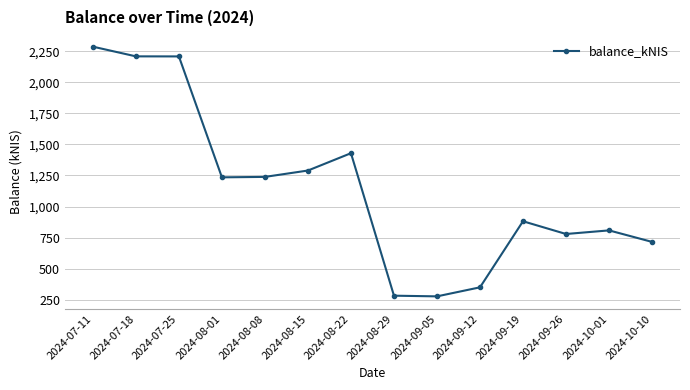

Which category has the highest value across all series?

2024-07-11